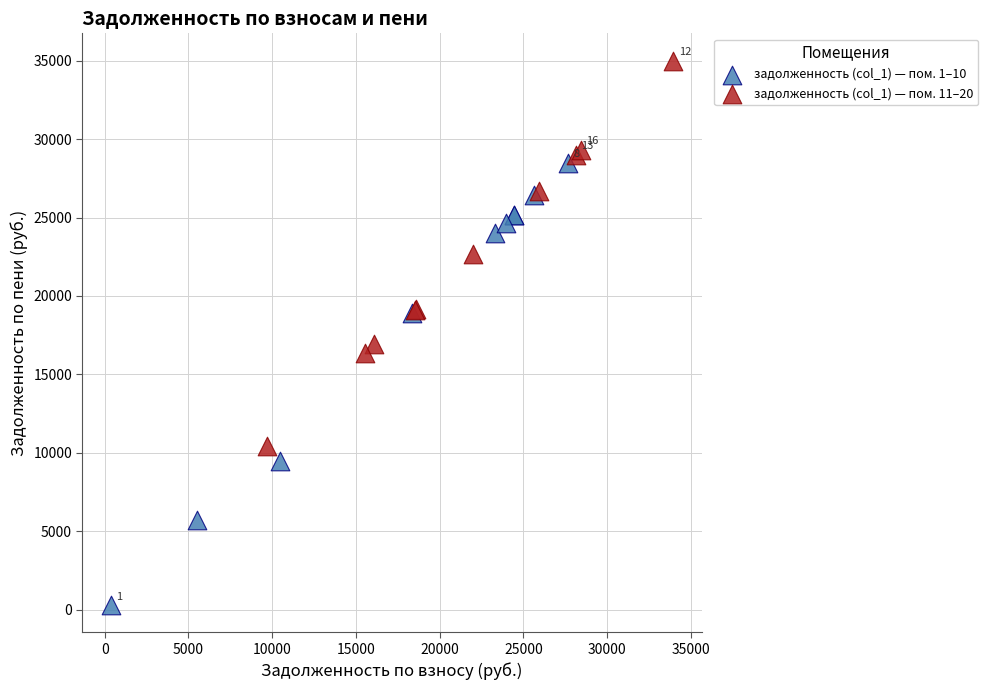

Which series contains the highest Y value?

задолженность (col_1) — пом. 11–20